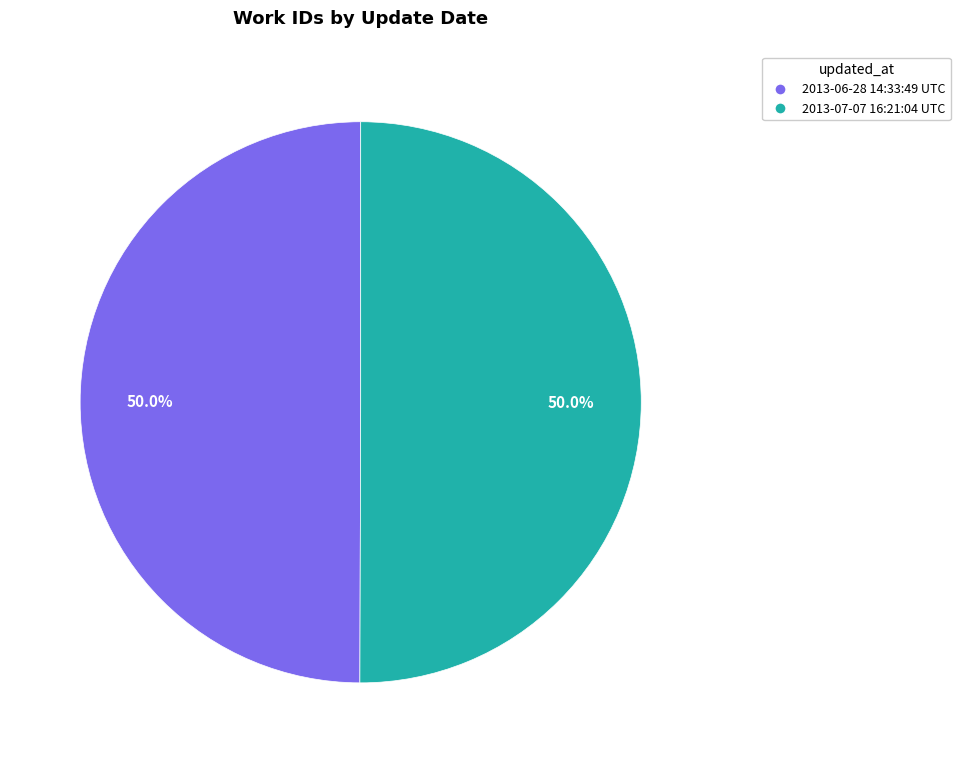

Approximately how many times larger is the value at 2013-07-07 16:21:04 UTC compared to 2013-06-28 14:33:49 UTC?

1.0